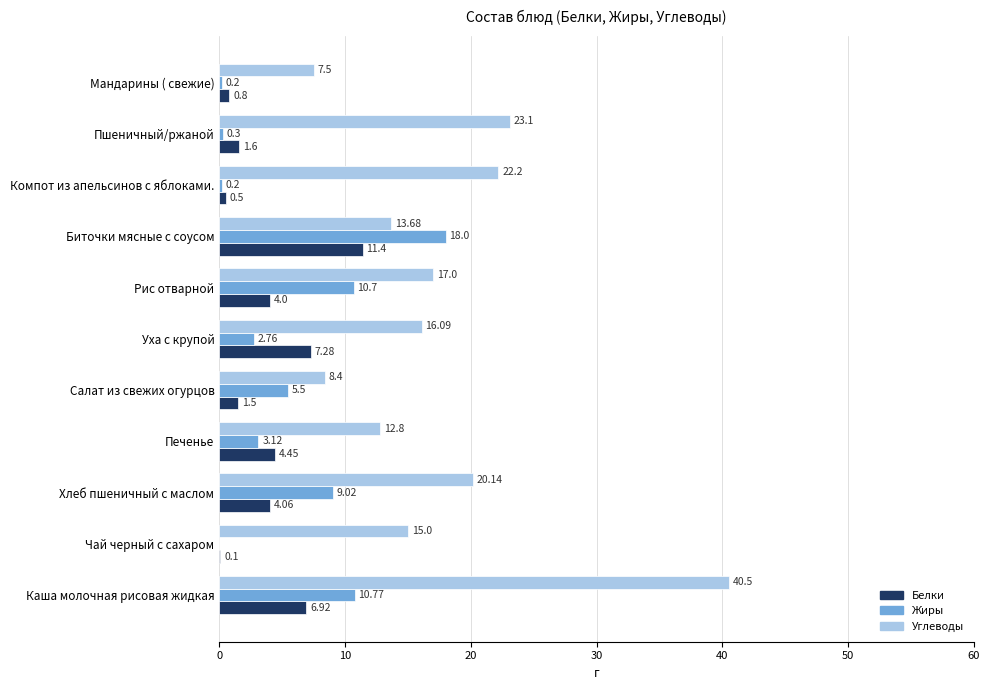

Which series changed the most between Чай черный с сахаром and Рис отварной?

Жиры